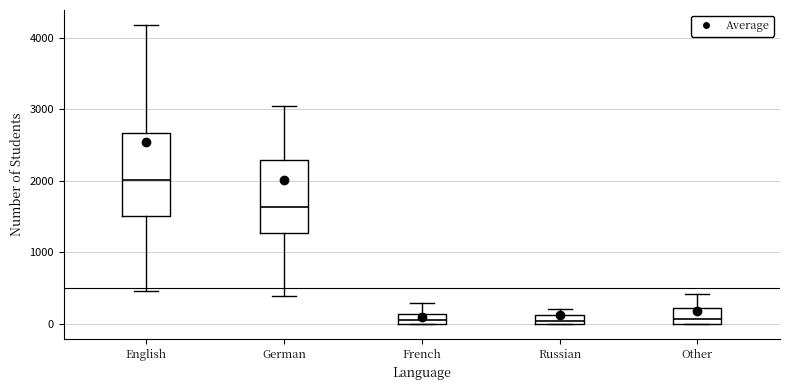

Which box is the tallest, from its lower edge to its upper edge?

English